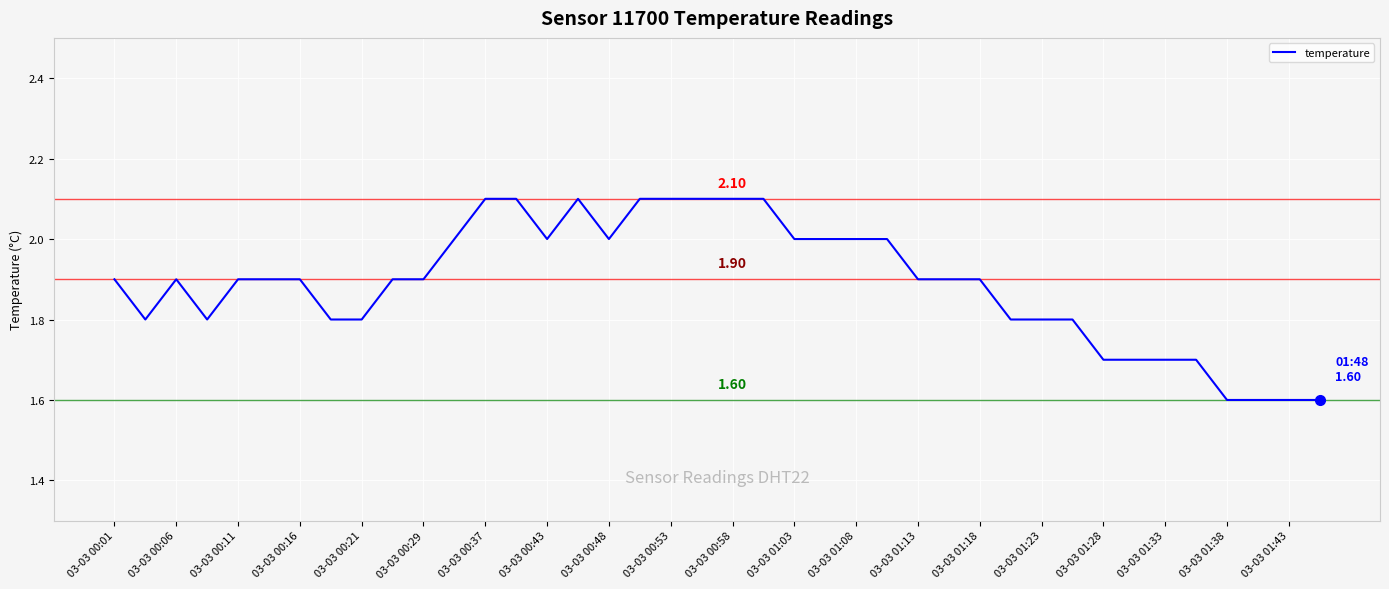

How many values are between 1 and 2?

32